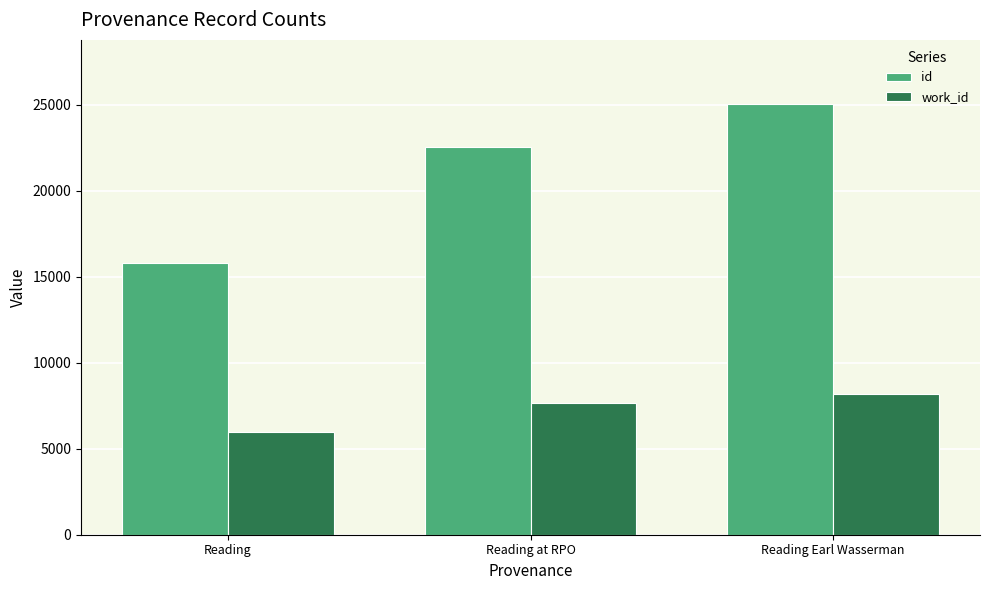

What is the difference between the maximum and minimum values in the id series?

9190